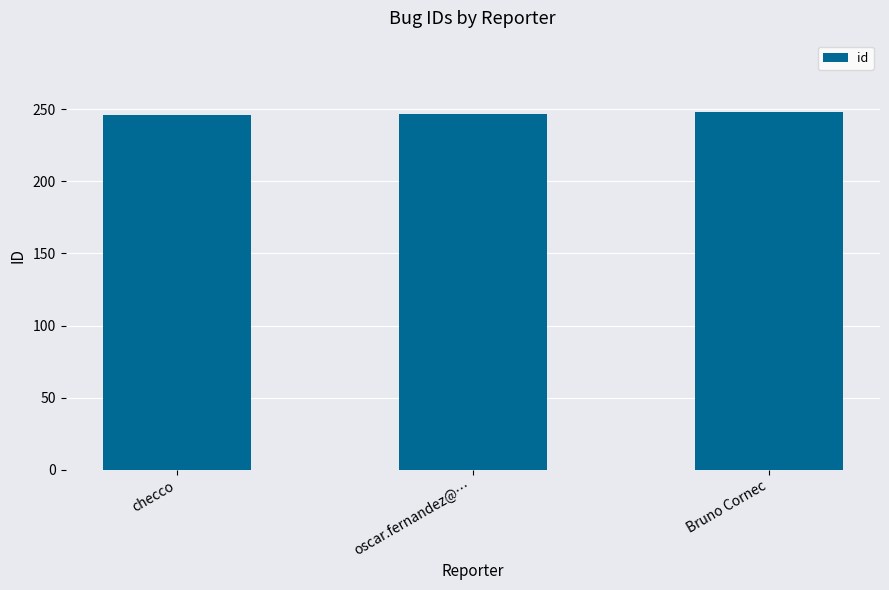

What is the maximum value shown in the chart?

248